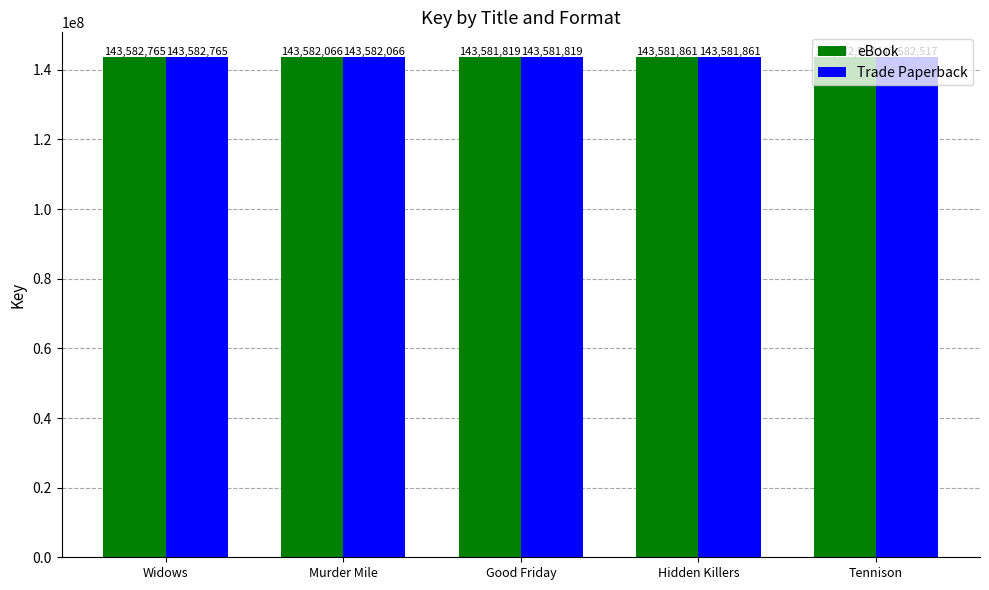

What is the value of the Trade Paperback bar at the 3rd from the left?

143581819